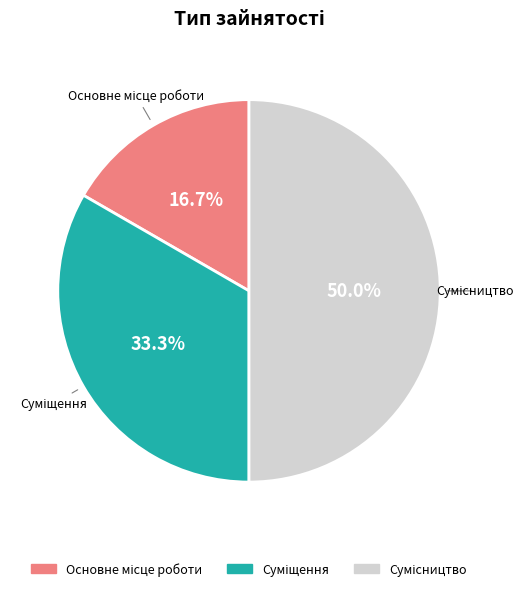

How many slices are in this pie chart?

3